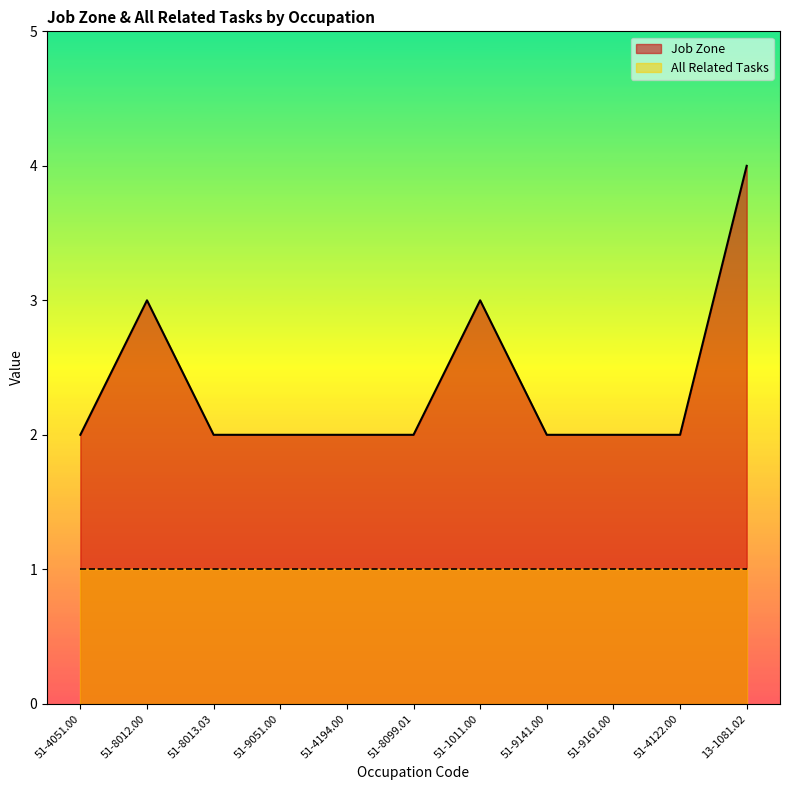

What is the sum of the values at 51-9051.00 and 13-1081.02?

6